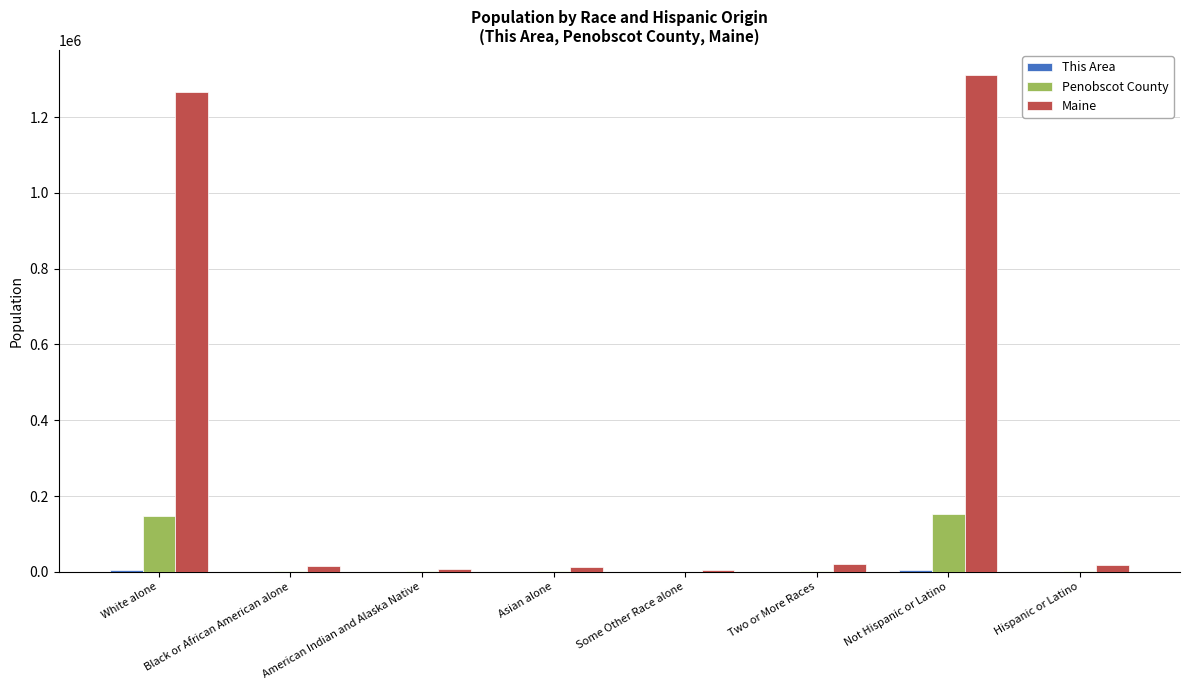

What is the average value of the Maine series?

332048